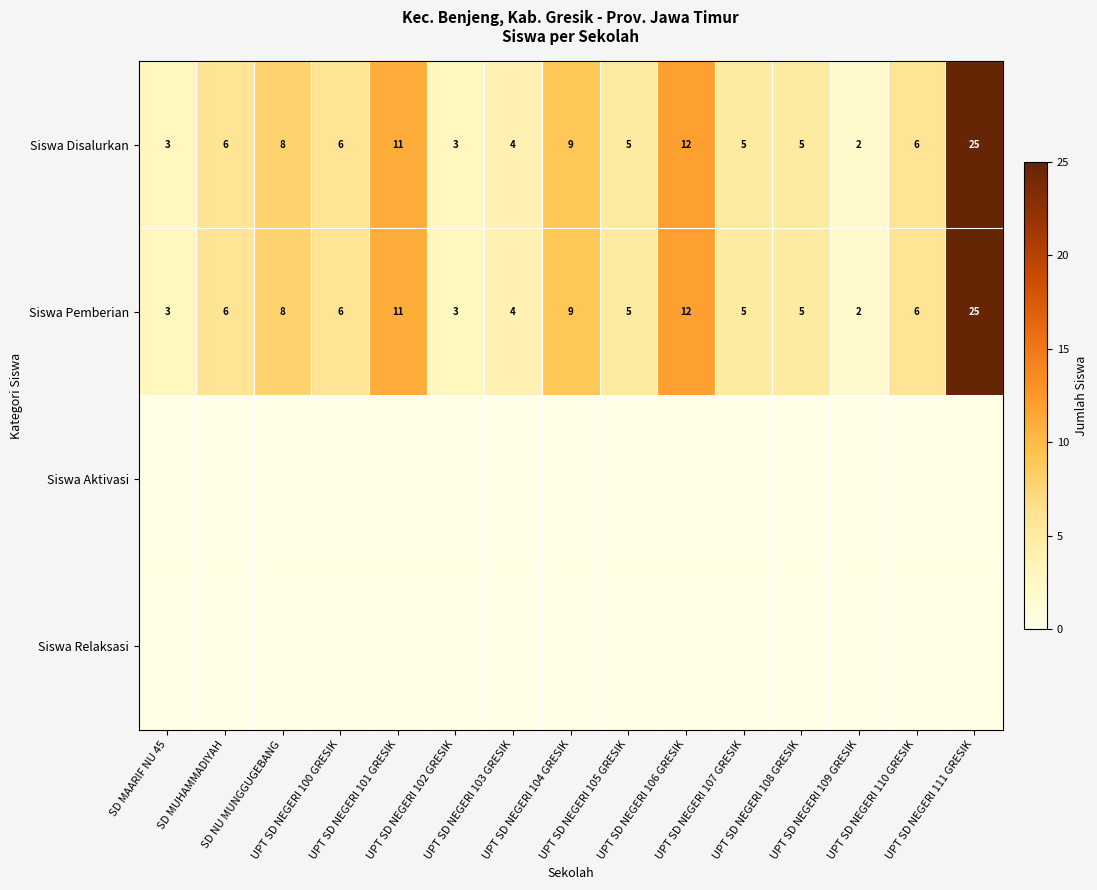

What is the difference between the maximum and minimum values in the Siswa Pemberian series?

23